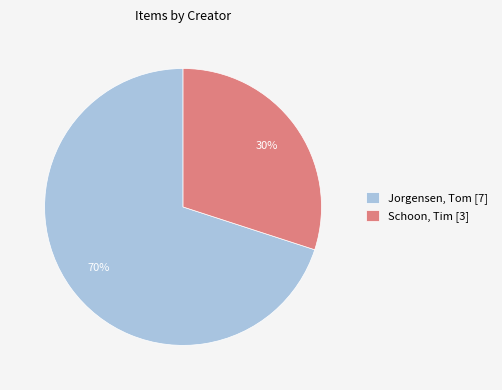

True or false: Jorgensen, Tom [7] accounts for 62% of the total.

False